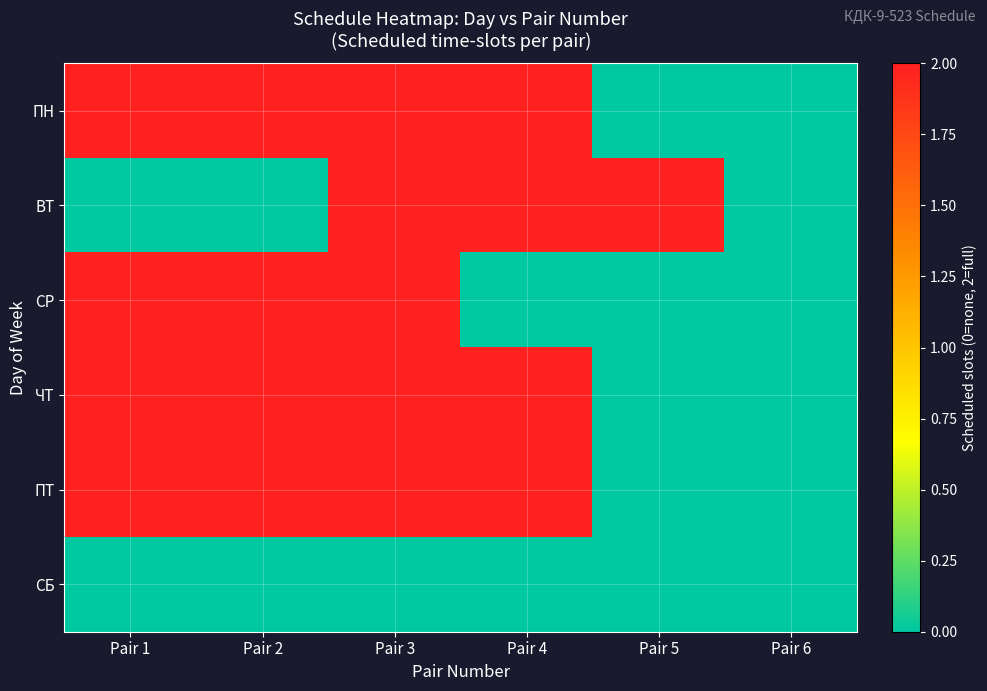

Rank the series by their maximum value, from highest to lowest.

ПН, ВТ, СР, ЧТ, ПТ, СБ